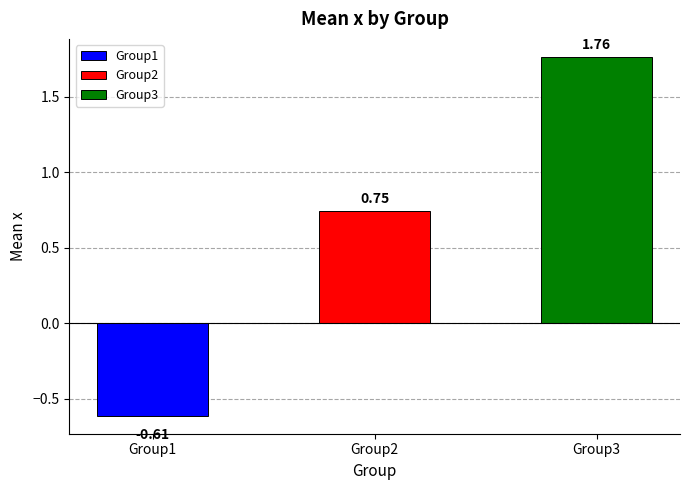

Which series has the largest total across all categories?

Group3